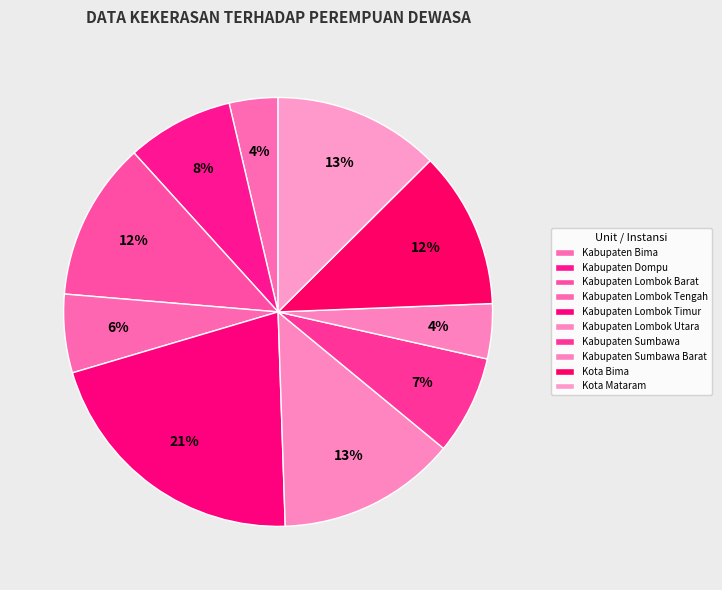

What is the change in value from Kabupaten Lombok Timur to Kabupaten Sumbawa?

-114